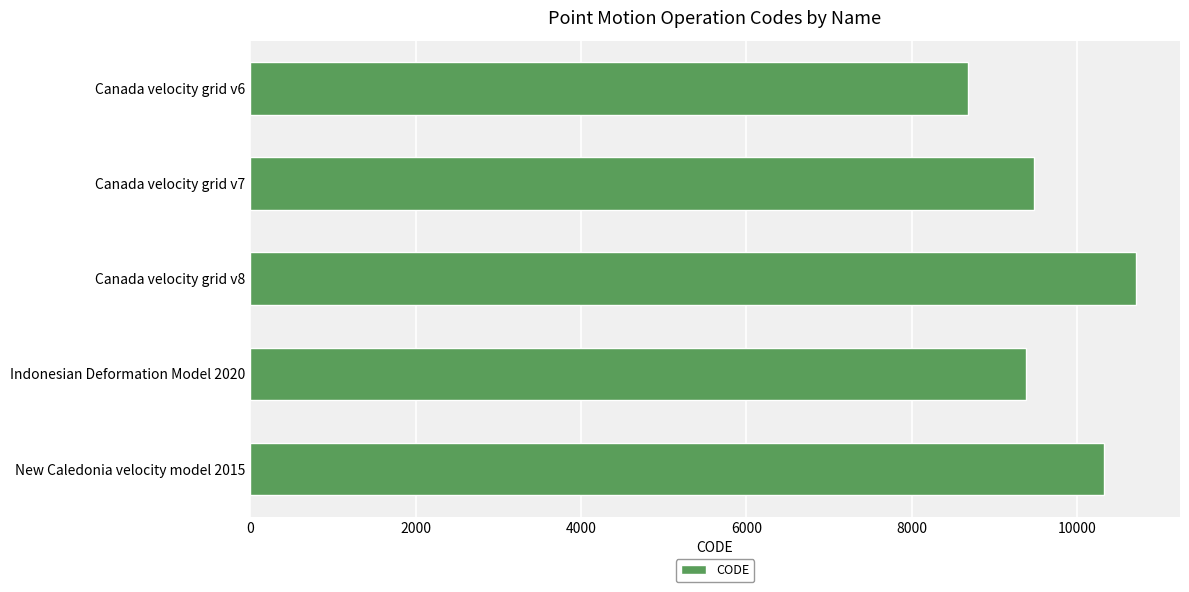

Reading top to bottom, list all the values displayed in this chart.

8676	9483	10707	9375	10323